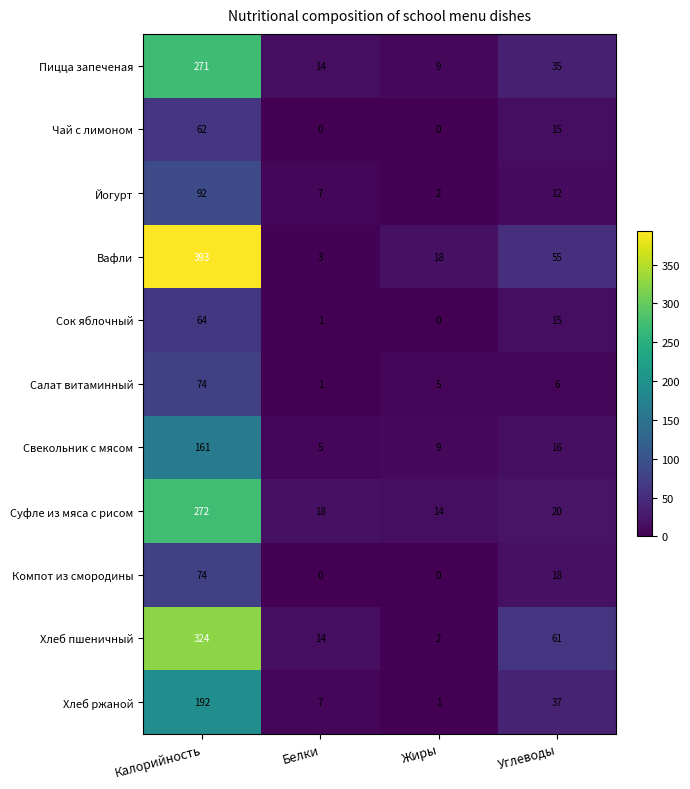

What is the sum of all Чай с лимоном values?

77